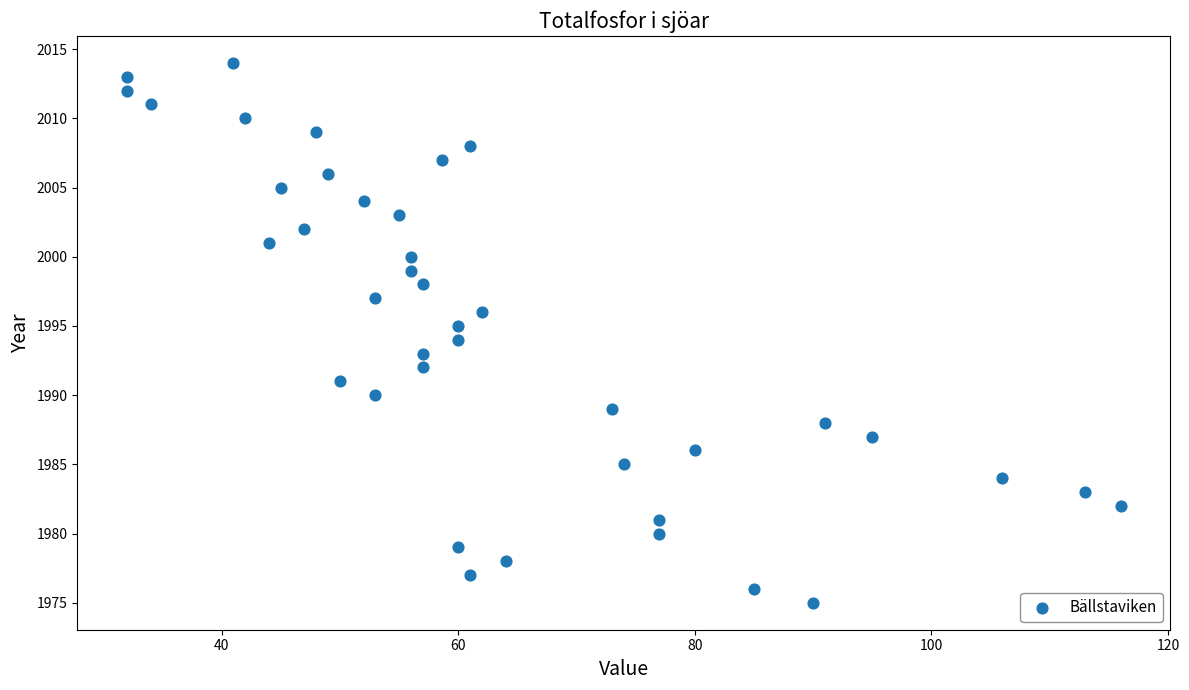

What is the range of Y values (max minus min)?

39